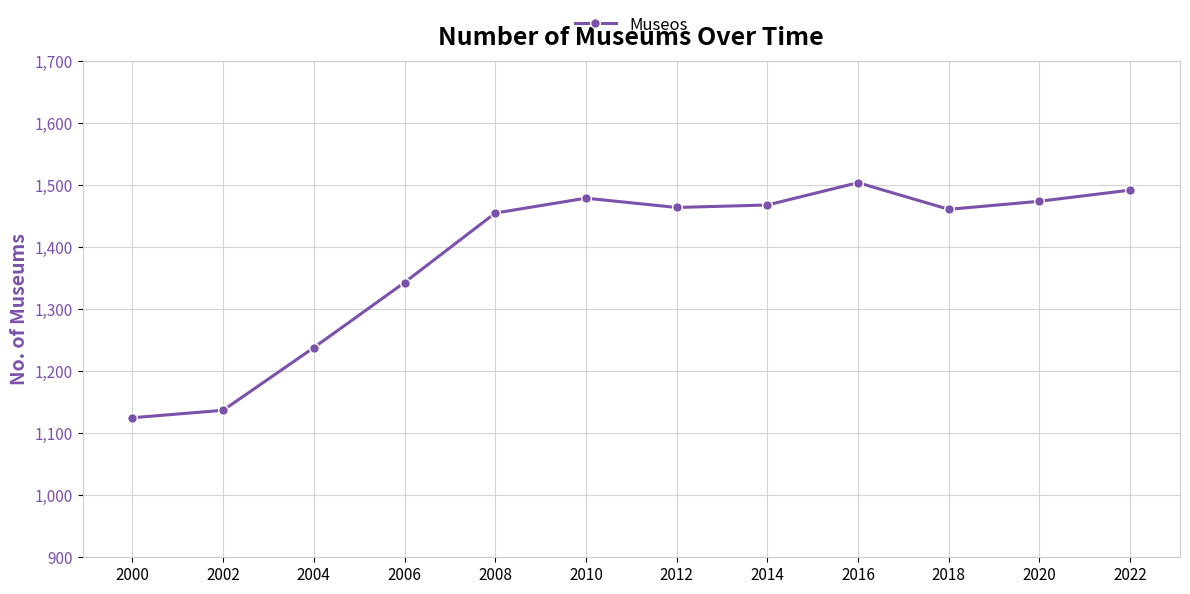

How many points are higher than both their immediate neighbors (excluding endpoints)?

2